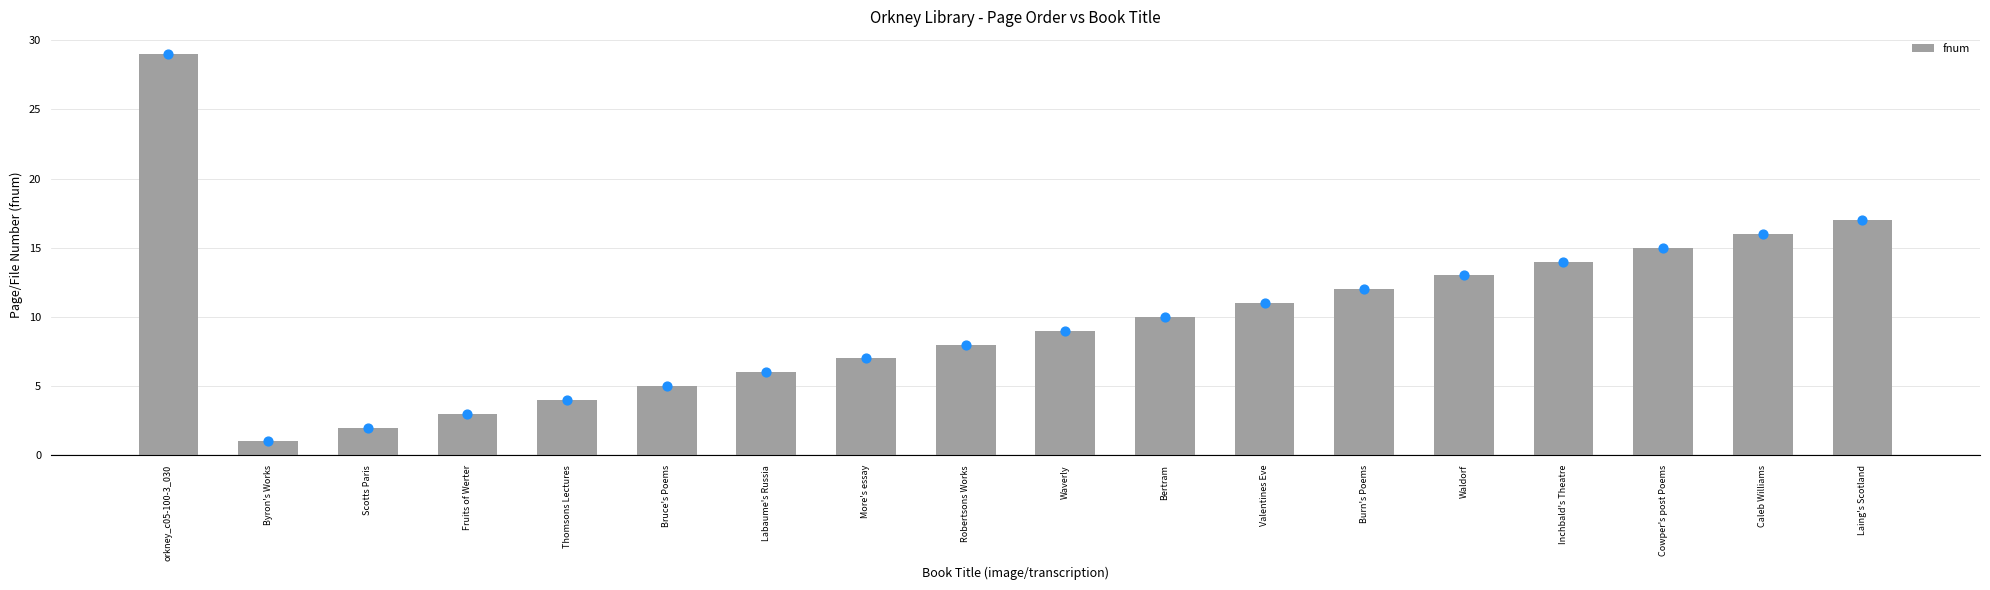

What is the change in value from Labaume's Russia to Valentines Eve?

+5